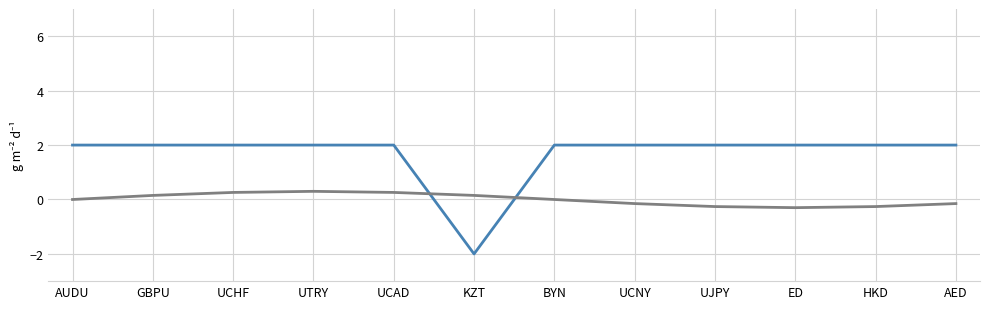

What is the greatest value displayed?

2.0